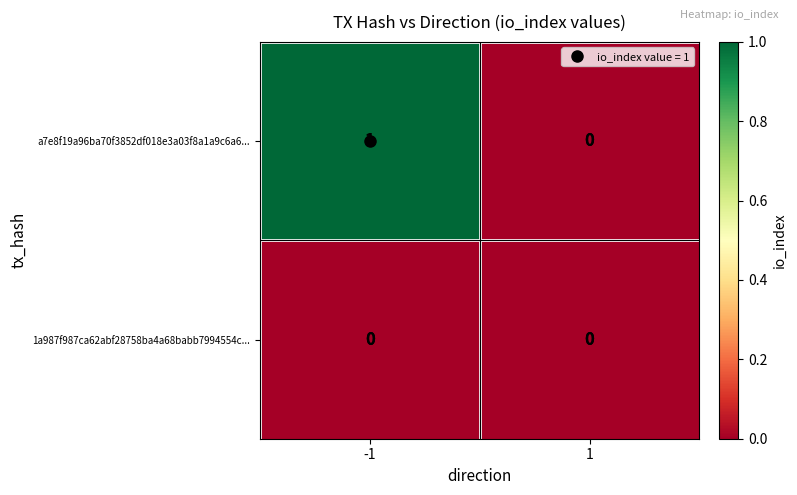

Which series has the largest total across all categories?

a7e8f19a96ba70f3852df018e3a03f8a1a9c6a6...